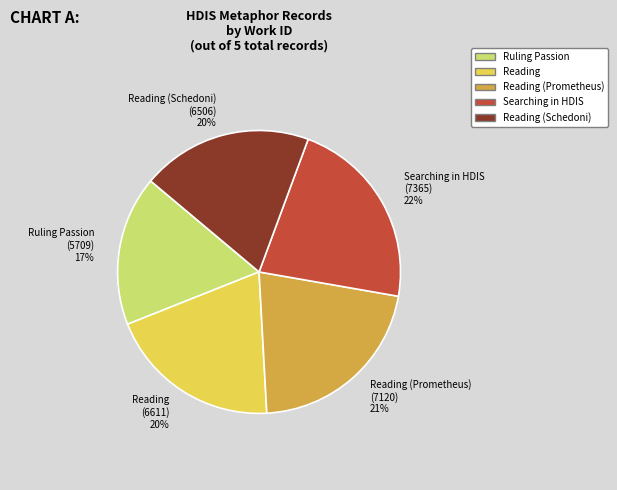

Combined, do Reading (Prometheus) and Searching in HDIS account for over 50%?

No